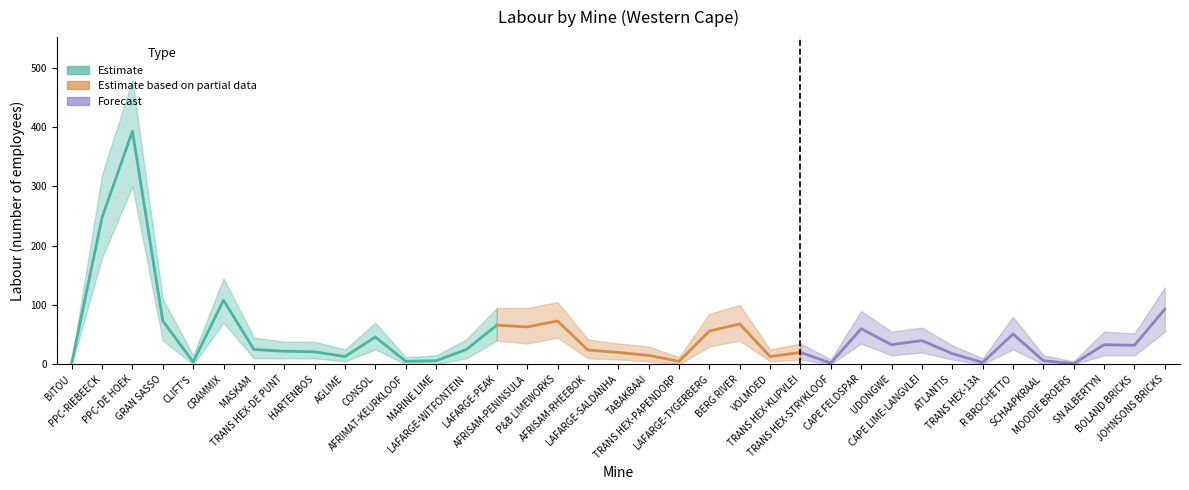

Does the chart have visible grid lines?

No